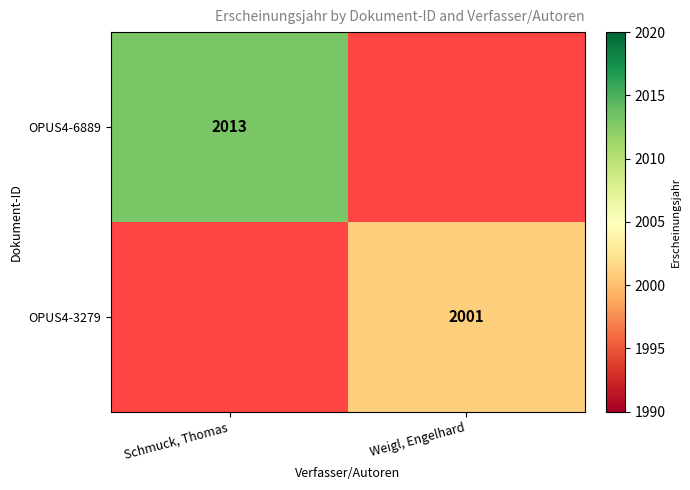

At how many categories does at least one series exceed 2009?

1